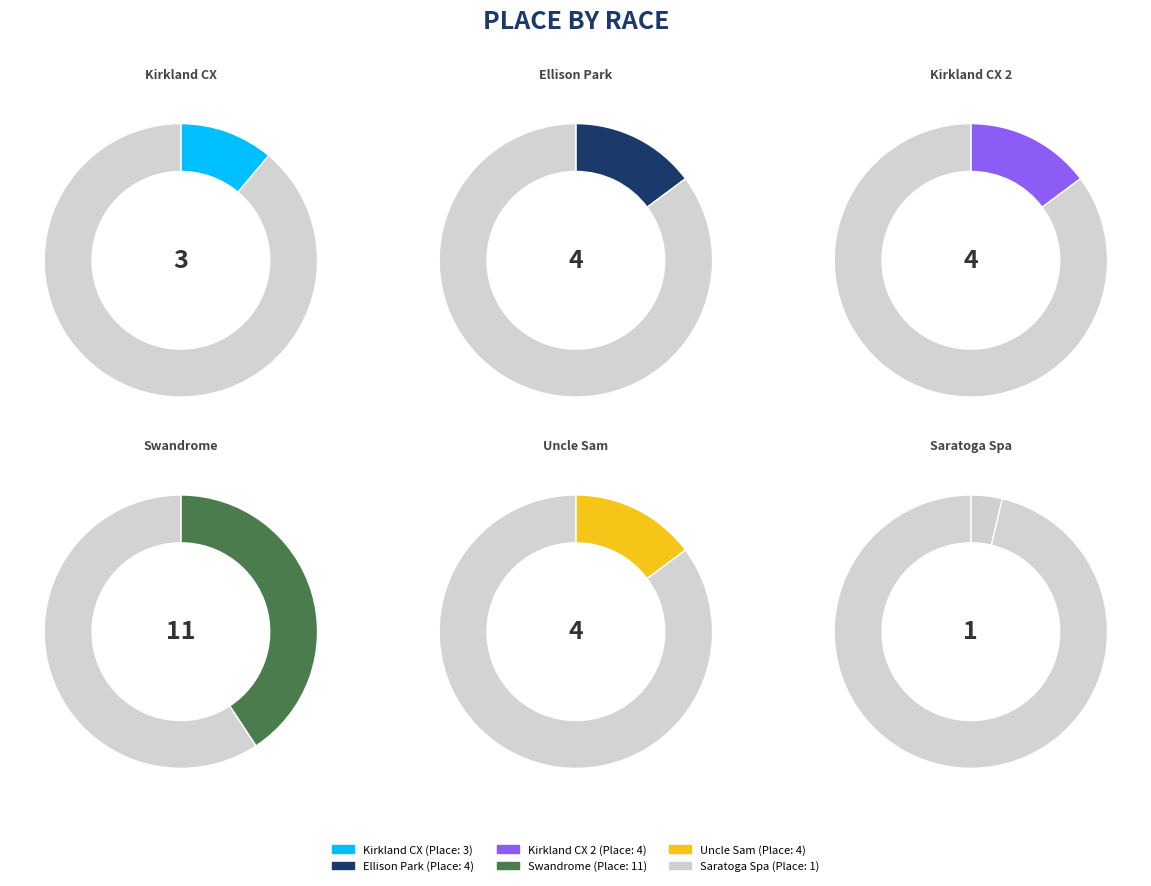

To the nearest percent, what percentage of the pie is Saratoga Spa Cyclocross?

4%